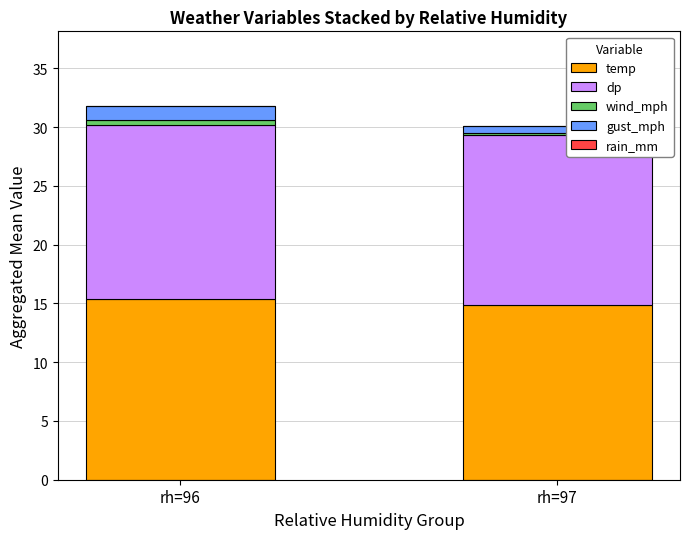

Does the chart contain any negative values?

No